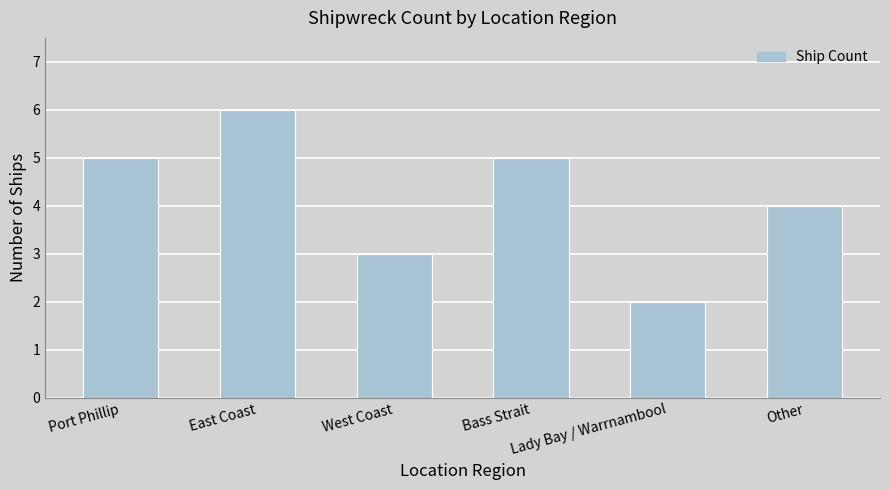

Does the chart contain any negative values?

No